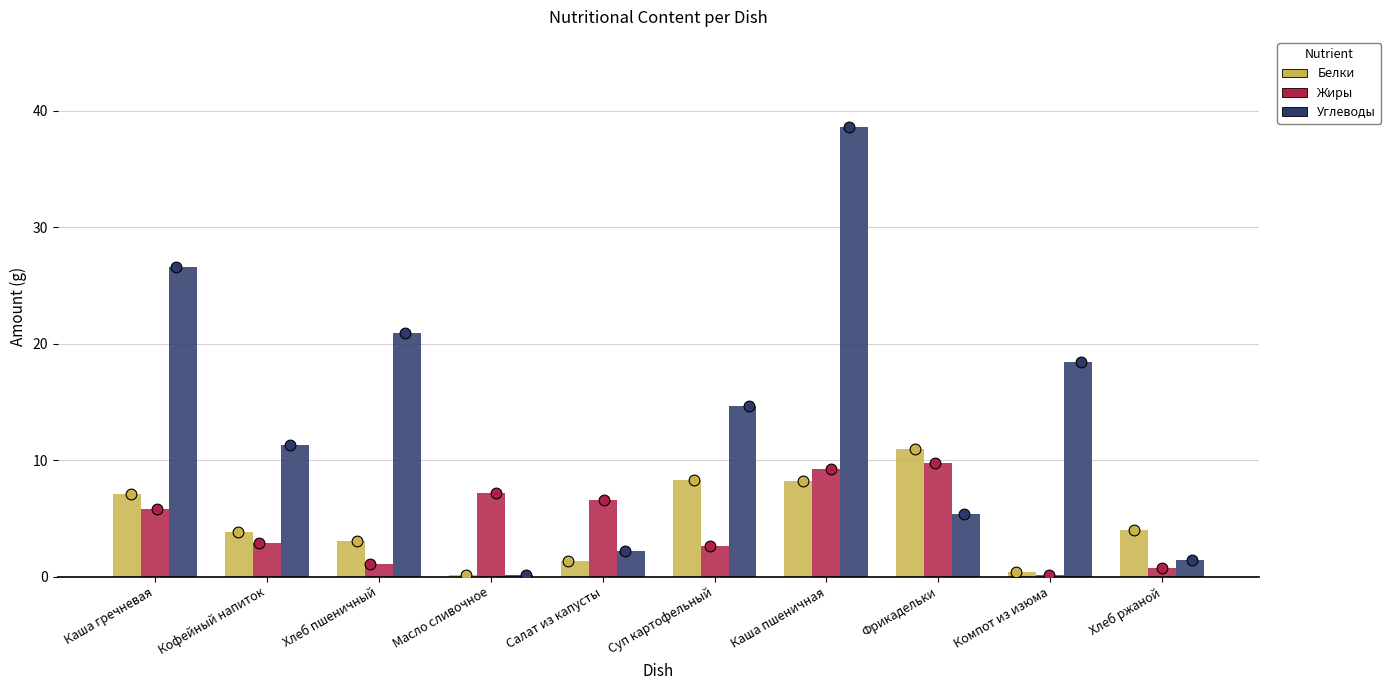

What are all the series names shown in the legend?

Белки, Жиры, Углеводы